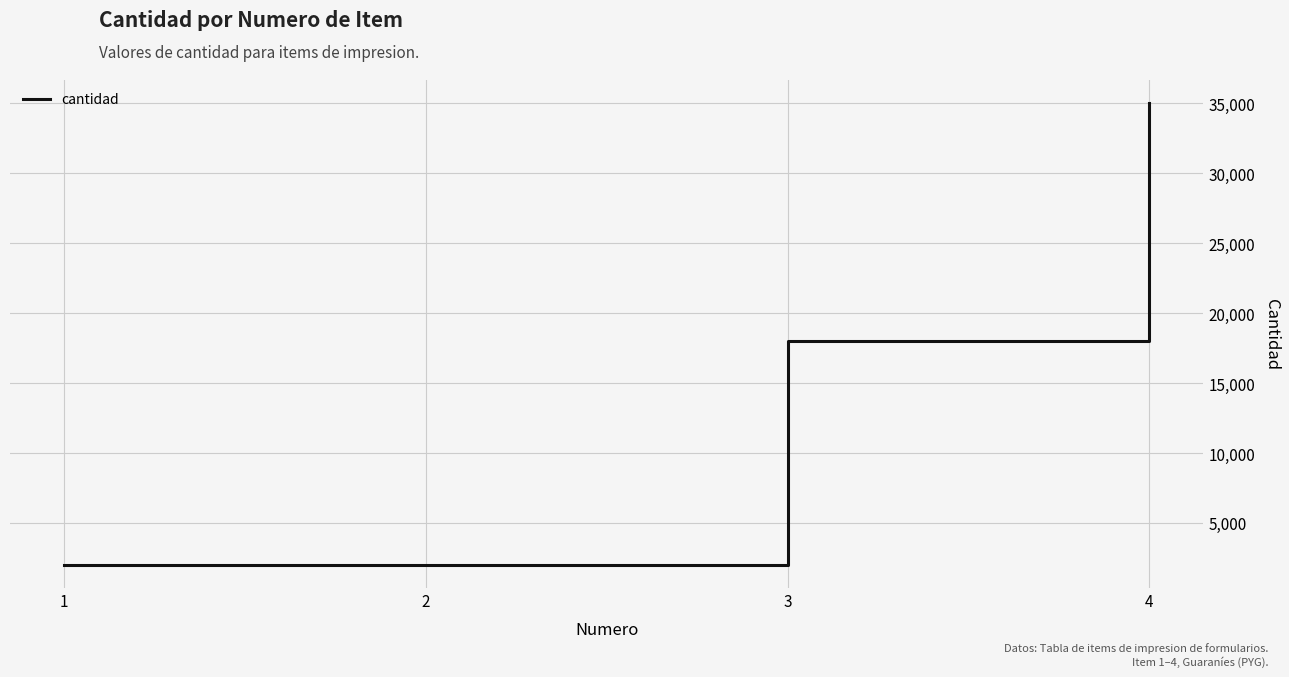

Reading left to right, list all the values displayed in this chart.

2000	2000	18000	35000